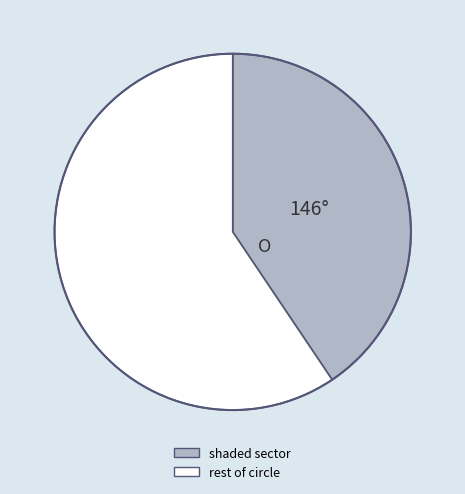

How many slices are in this pie chart?

2